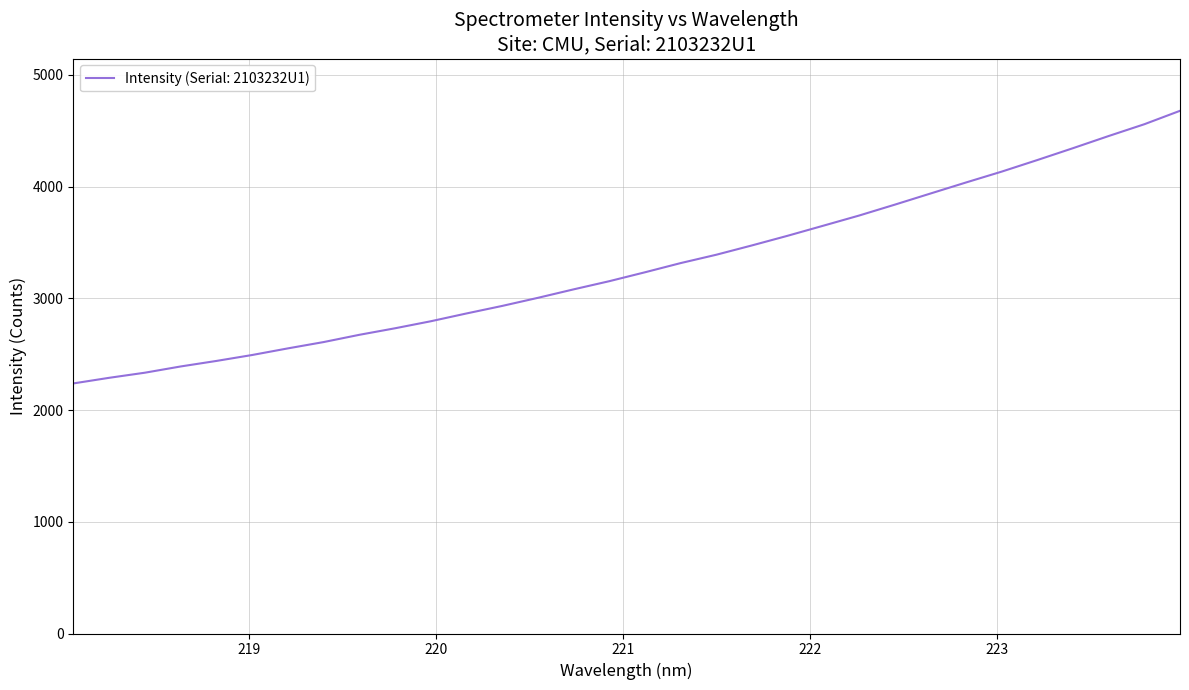

What is the greatest value displayed?

4678.0